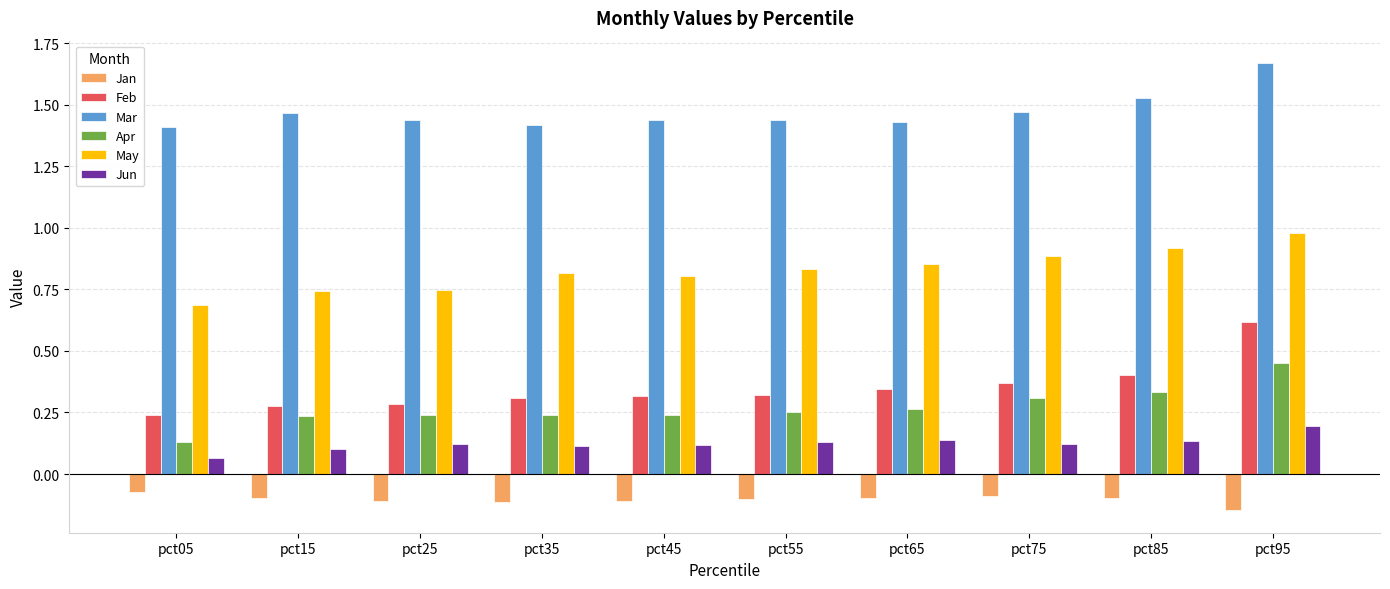

At which label is Jan closest to 0?

pct05